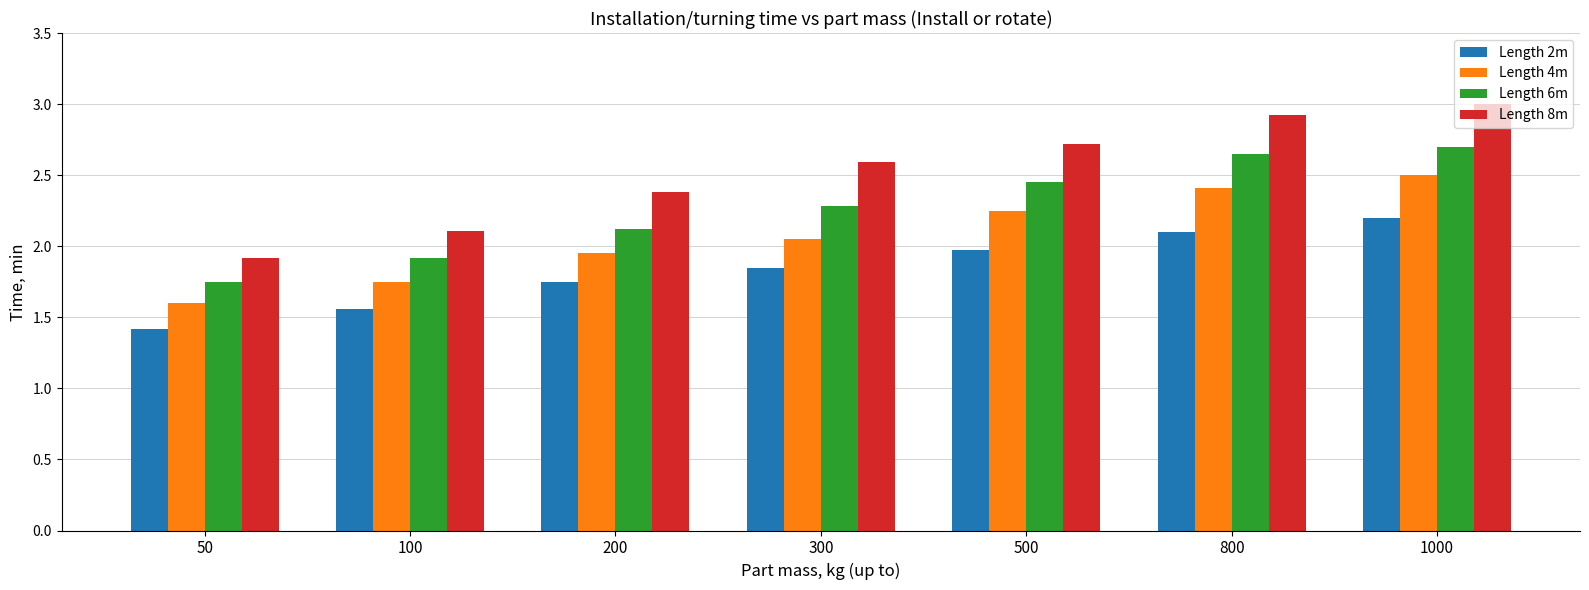

What is the difference between the Length 4m values at 200 and 100?

0.2